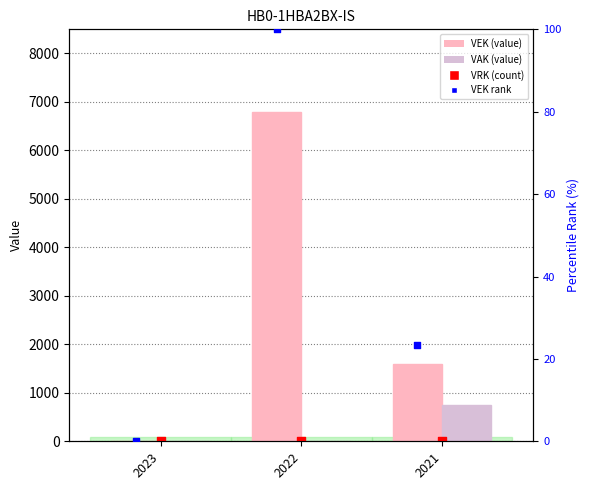

What is the total value across all series at 2021?

2368.5